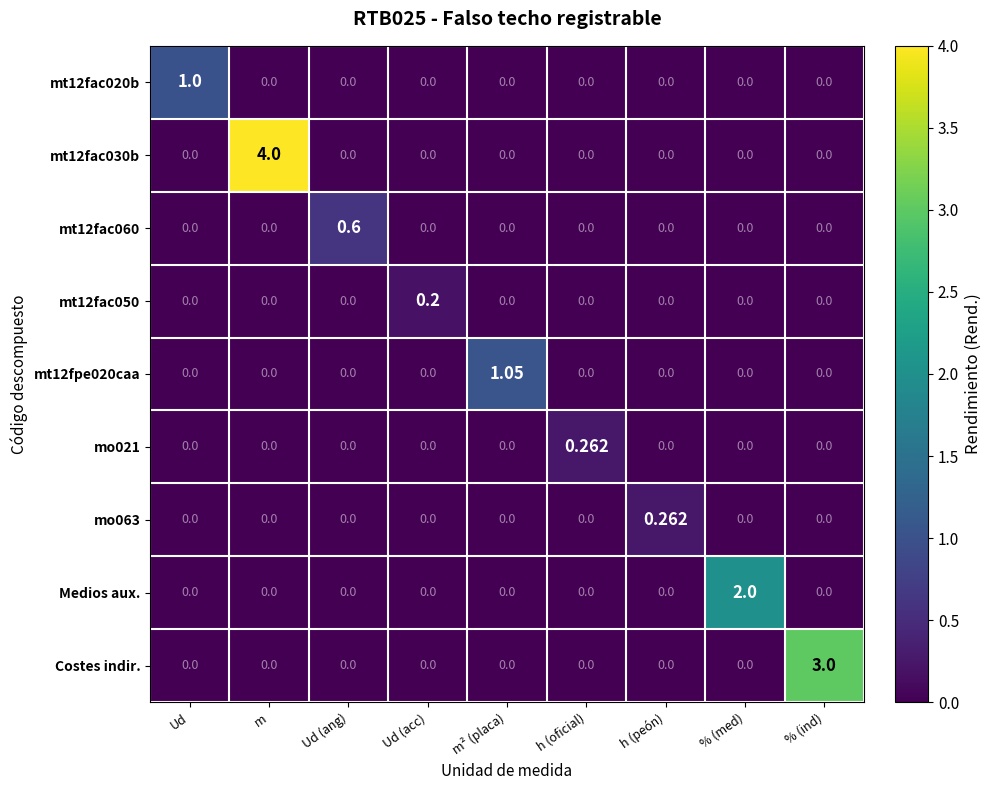

At which label does mt12fac060 reach its peak?

Ud (ang)